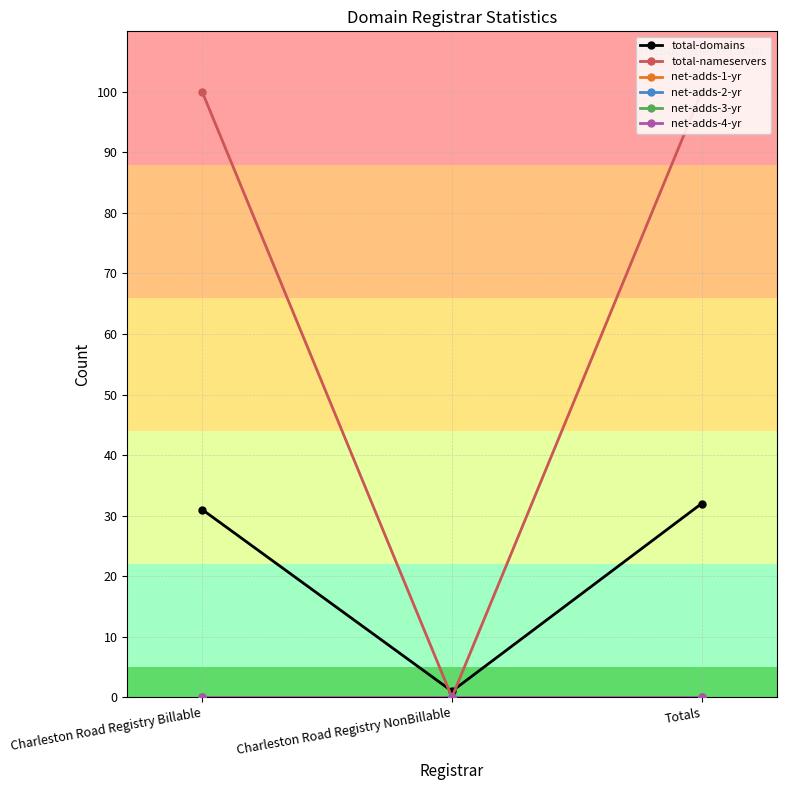

Does the chart display data point markers on the line(s)?

Yes